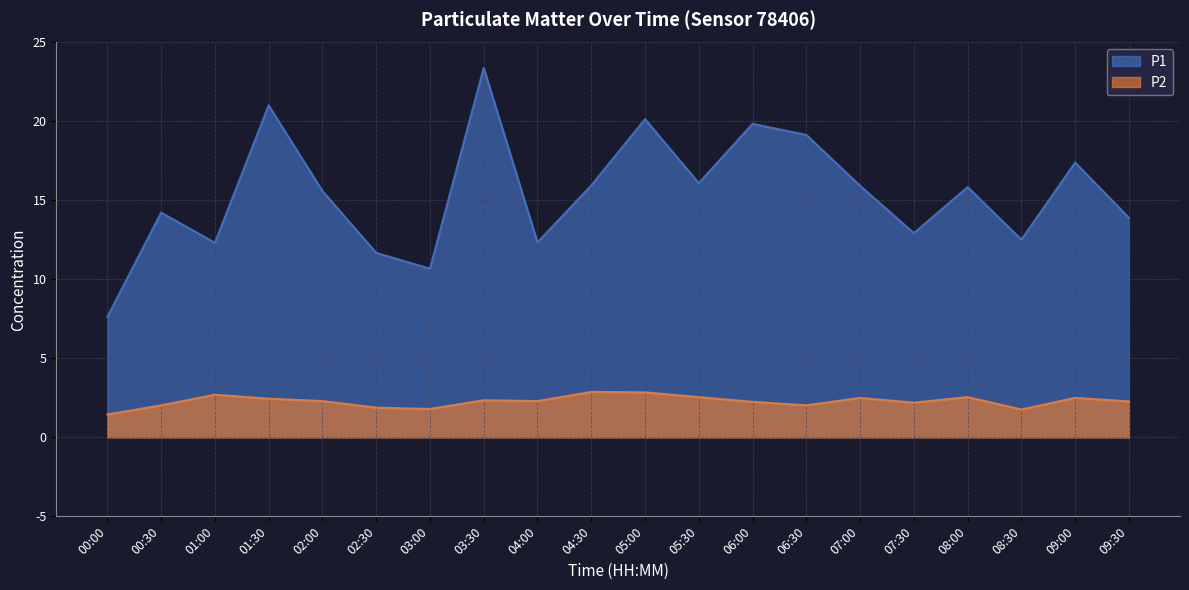

Rank the series by their maximum value, from lowest to highest.

P2, P1